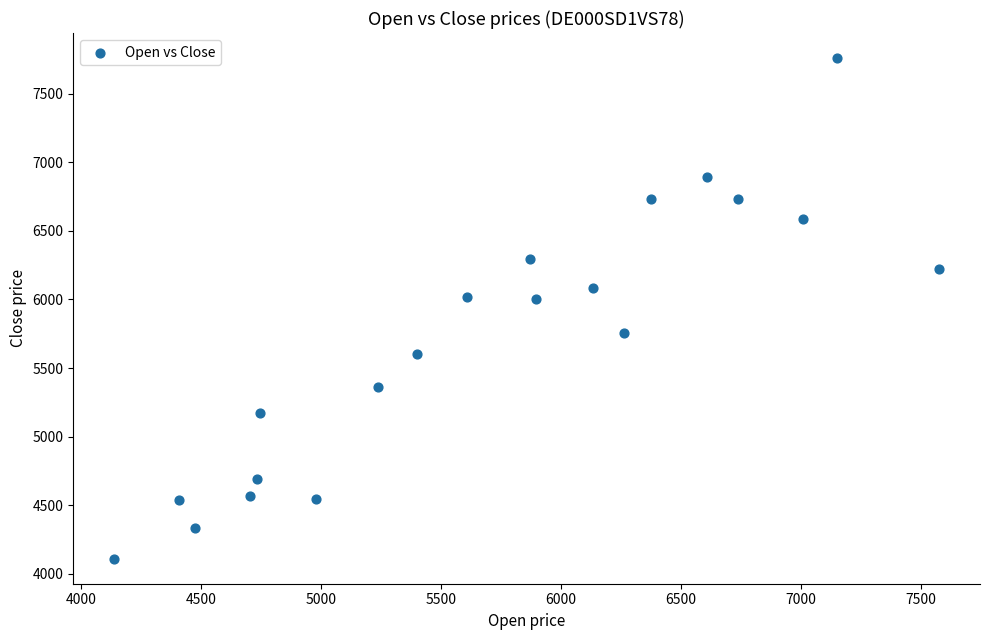

What is the range of Y values (max minus min)?

3650